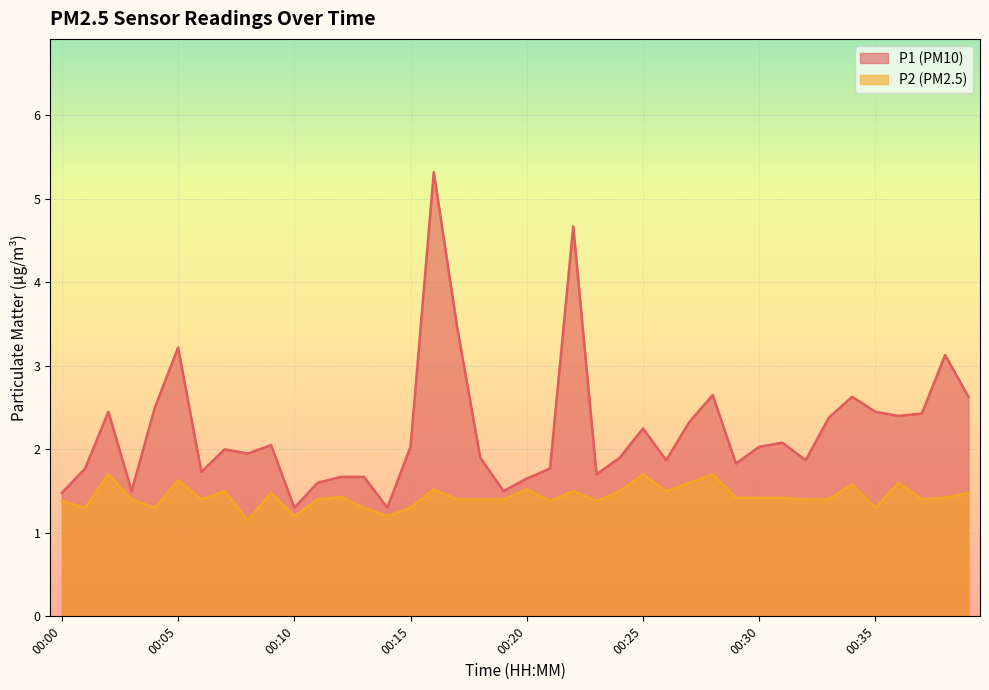

What is the sum of the P1 values at 00:08 and 00:39?

4.6